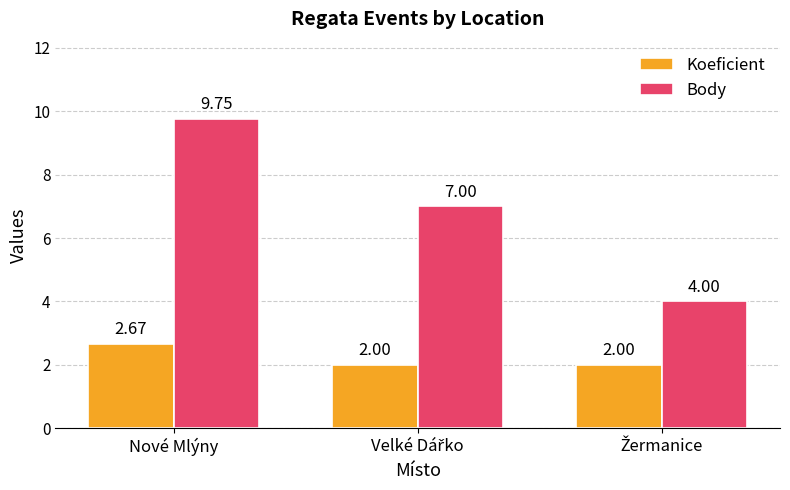

At which category is the sum across all series the highest?

Nové Mlýny